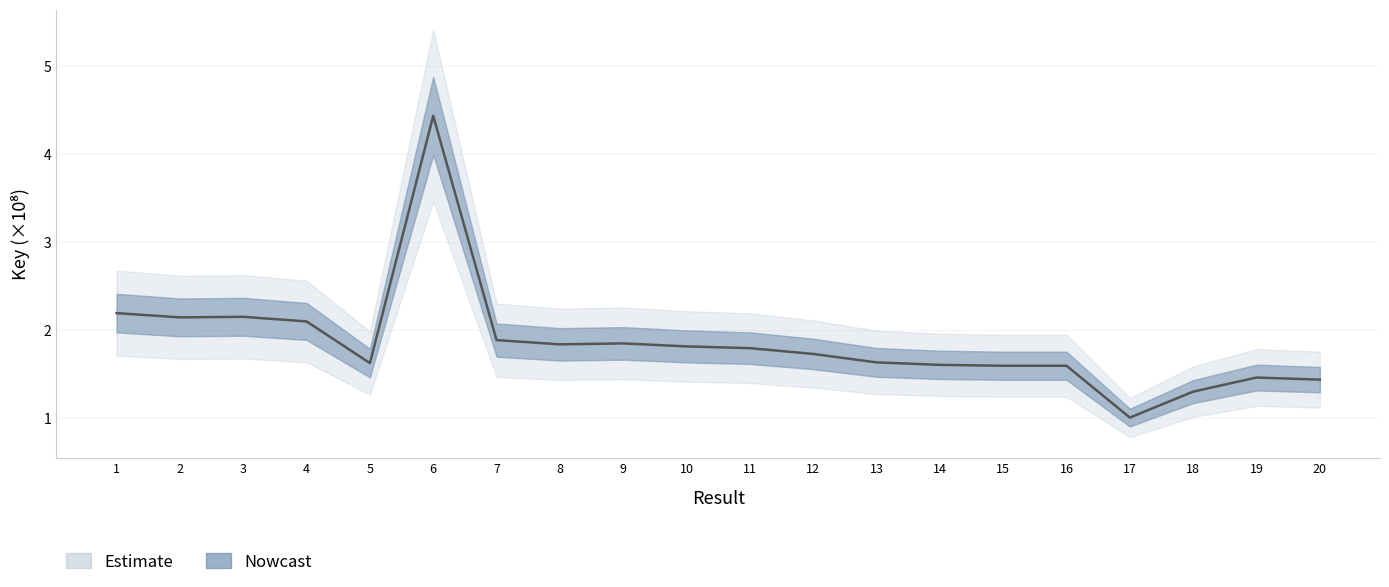

What is the value of the 4th point from the left?

2.1